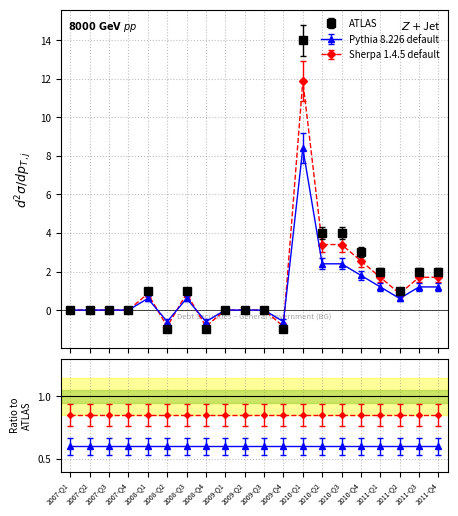

How many lines are shown in the chart?

3